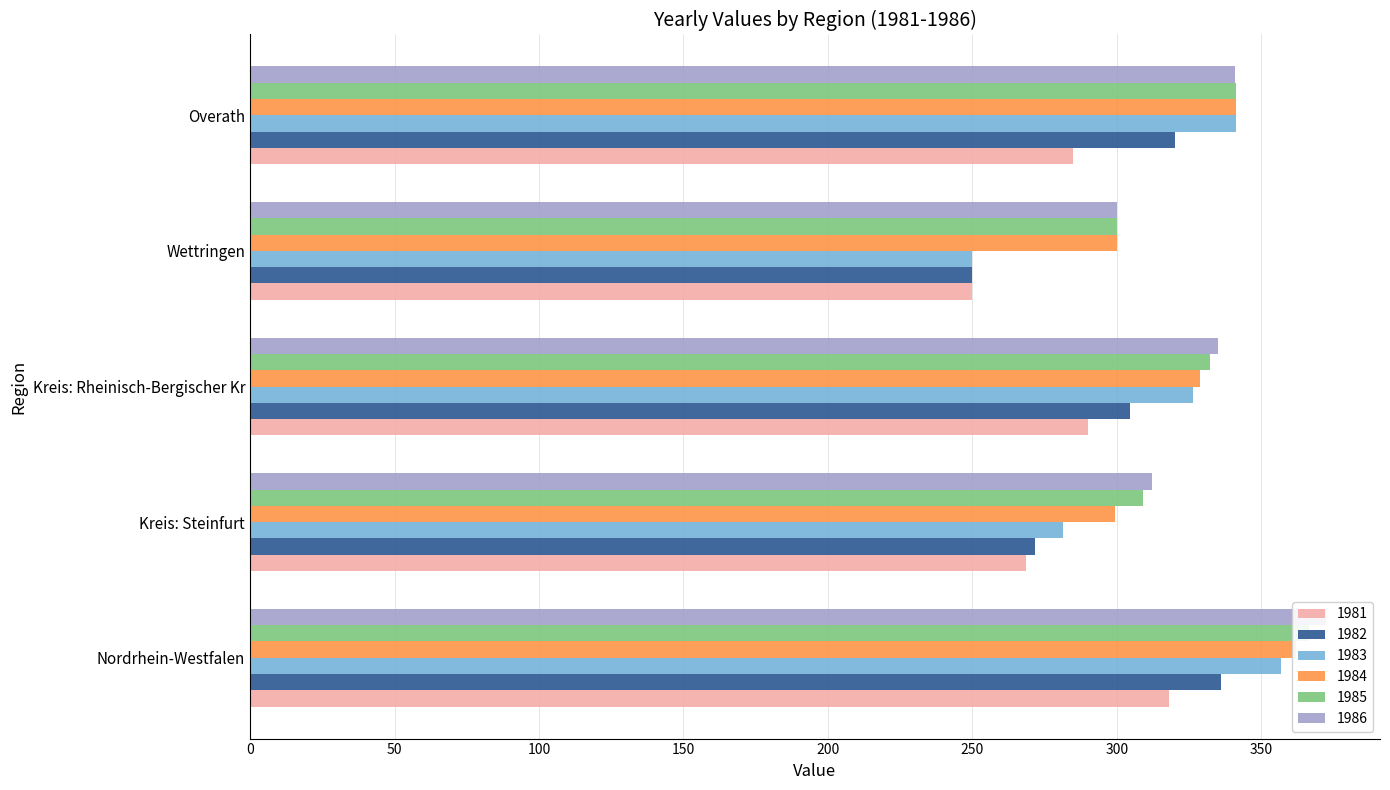

At which label does 1985 first exceed 332?

Nordrhein-Westfalen